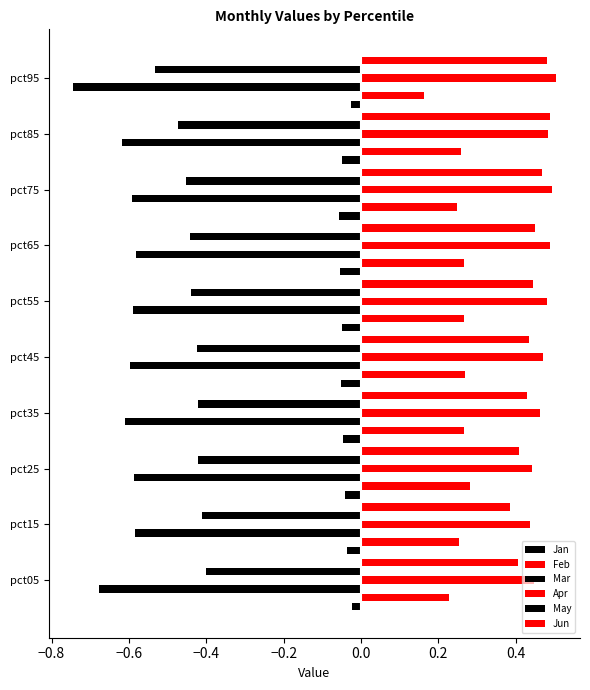

Count the Feb values in the range 0 to 1.

10